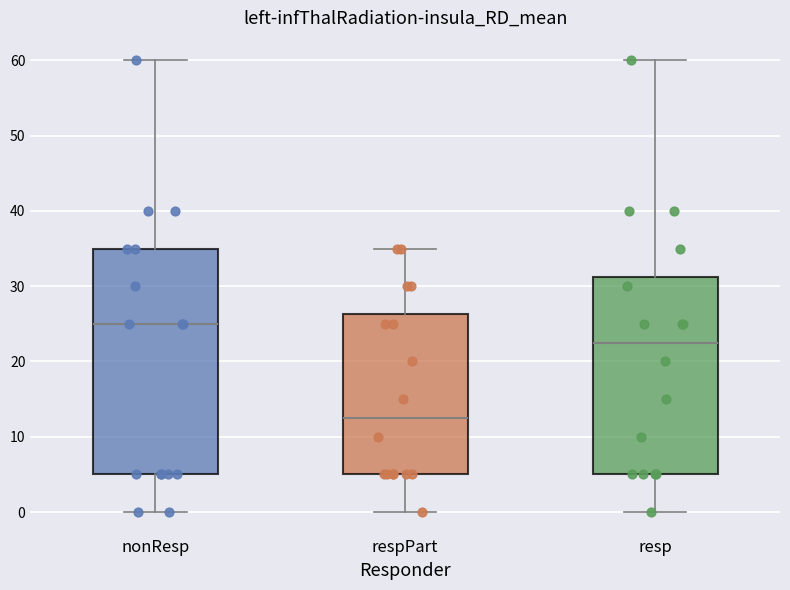

Where does the lower whisker of the box for resp end on the y-axis? The values are not printed on the chart, so give them approximately, as read against the axis.

0